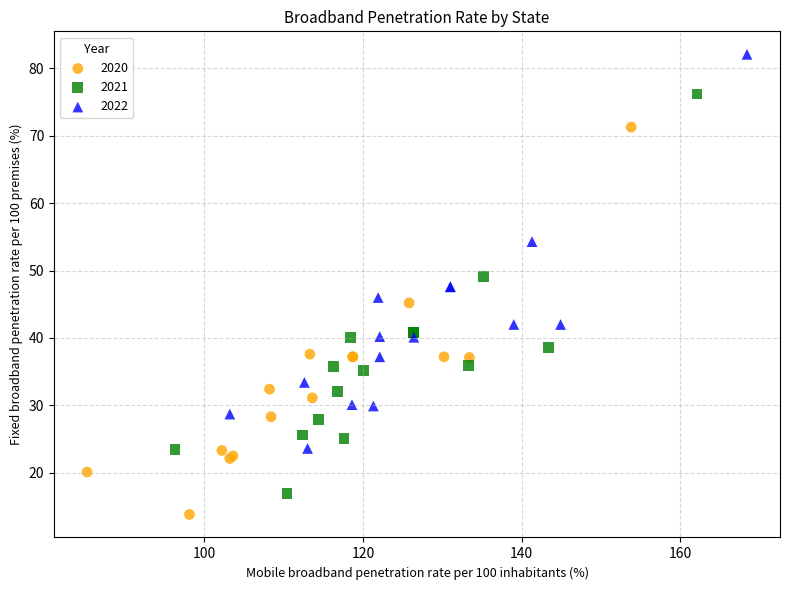

Which series contains the lowest Y value?

2020